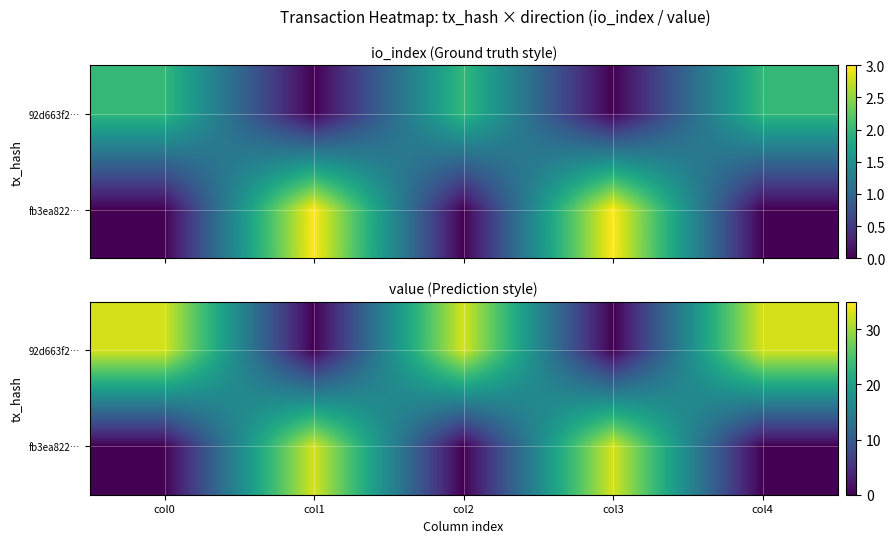

What is the sum of the 92d663f2… values at col0 and col1?

32.8